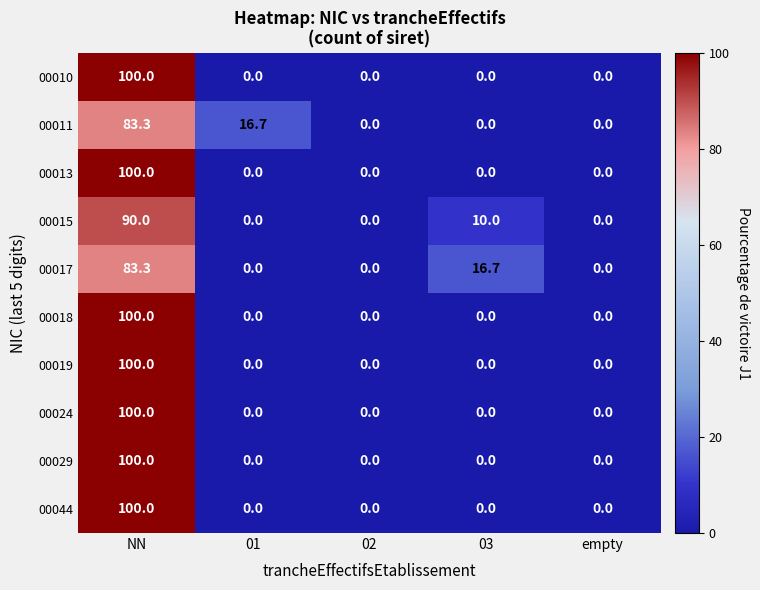

What is the maximum value shown in the chart?

100.0